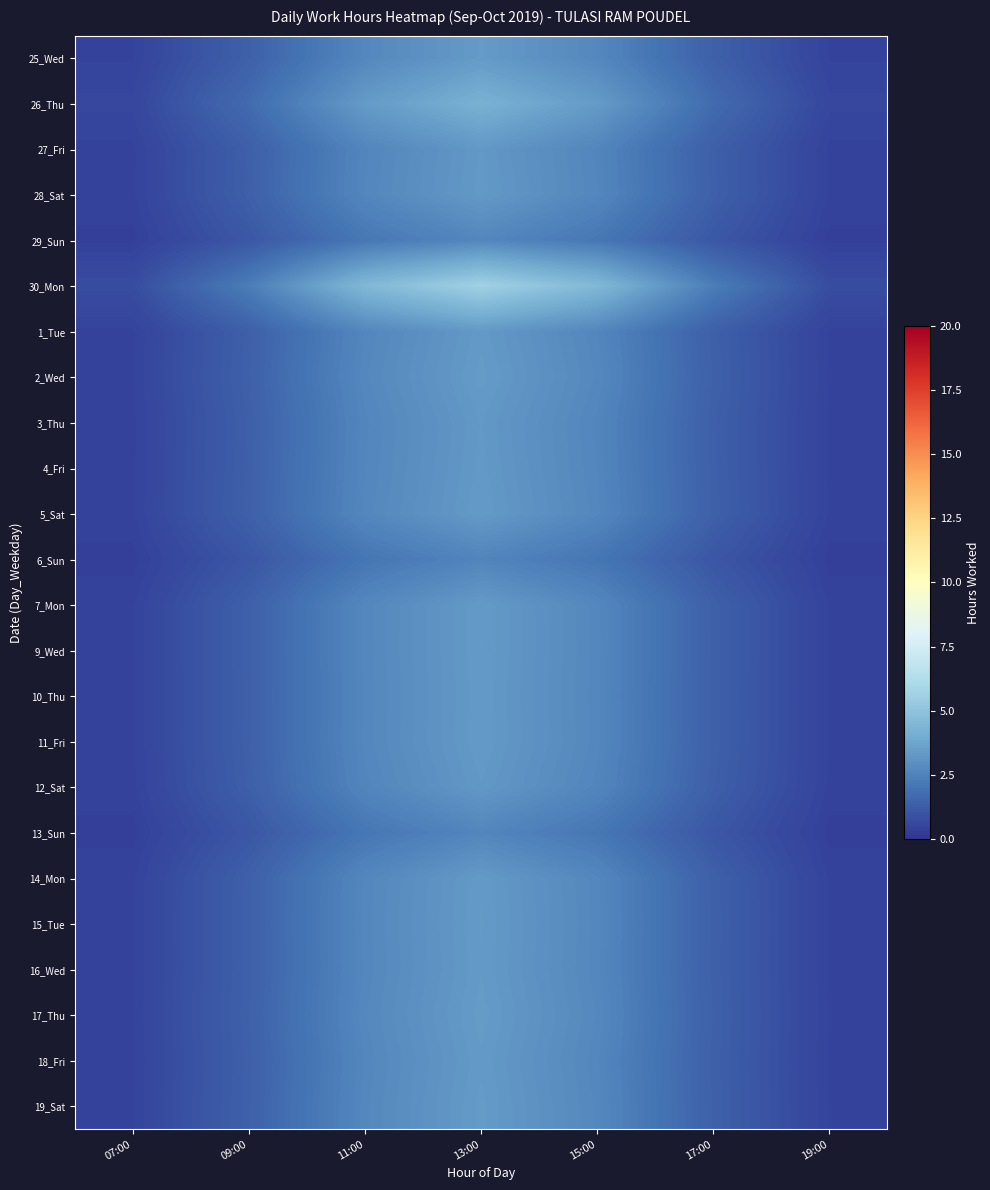

List the series in order of their peak value, highest first.

30_Mon, 26_Thu, 17_Thu, 2_Wed, 19_Sat, 25_Wed, 15_Tue, 9_Wed, 5_Sat, 7_Mon, 11_Fri, 16_Wed, 14_Mon, 10_Thu, 18_Fri, 28_Sat, 1_Tue, 4_Fri, 27_Fri, 3_Thu, 12_Sat, 29_Sun, 13_Sun, 6_Sun